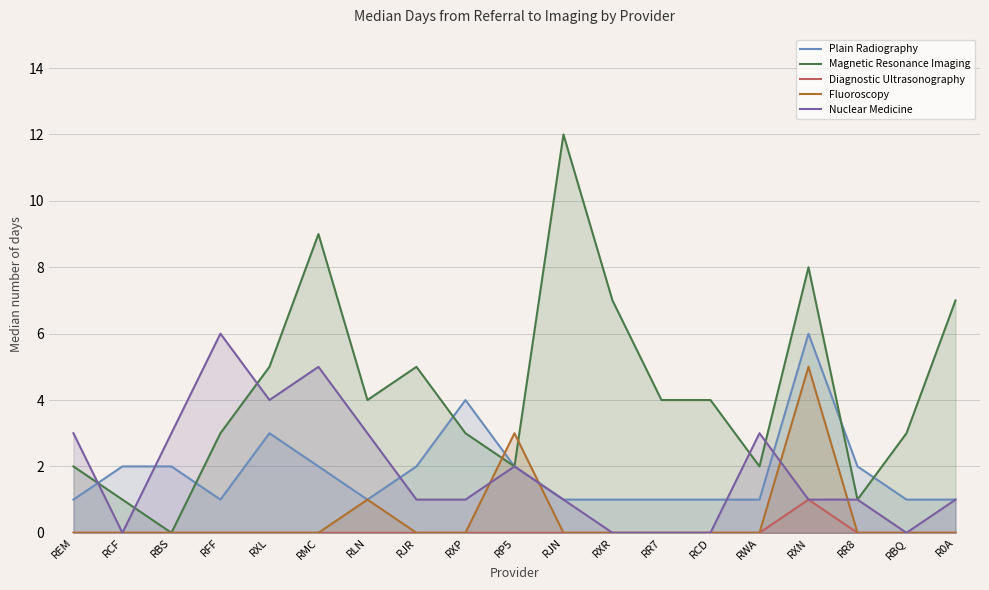

How many interior local peaks does the Magnetic Resonance Imaging series have?

4